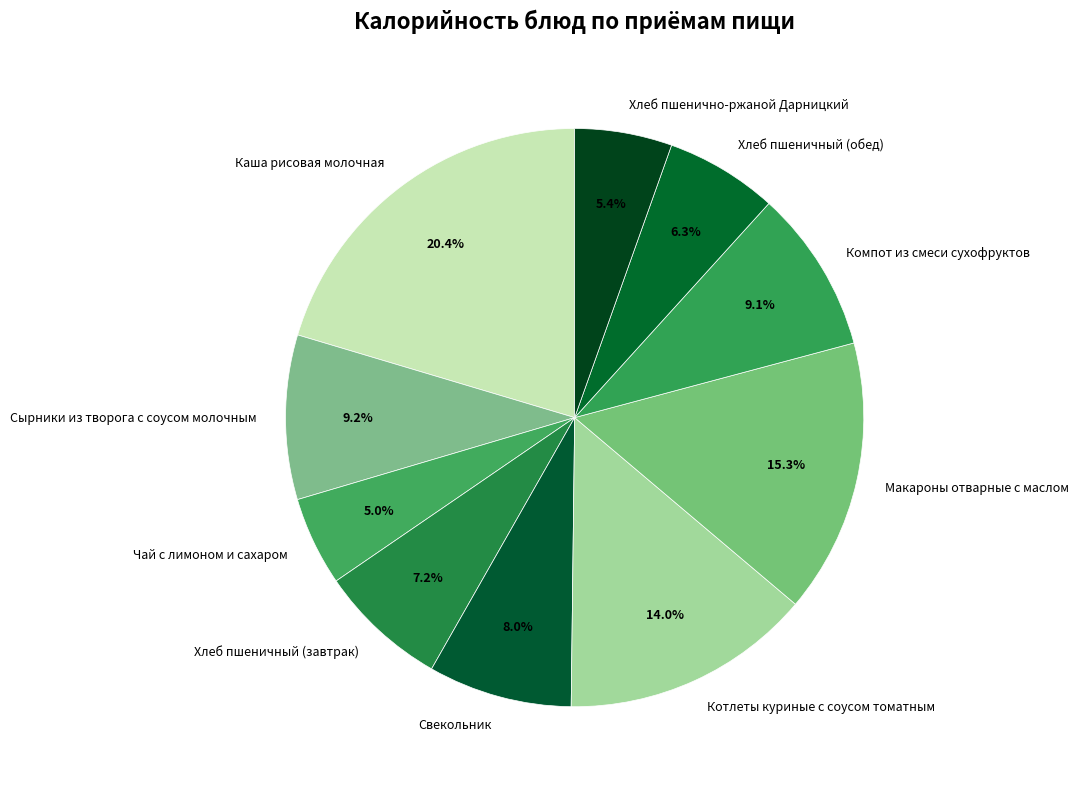

To the nearest percent, what is the difference between the largest and smallest slice percentages?

15%